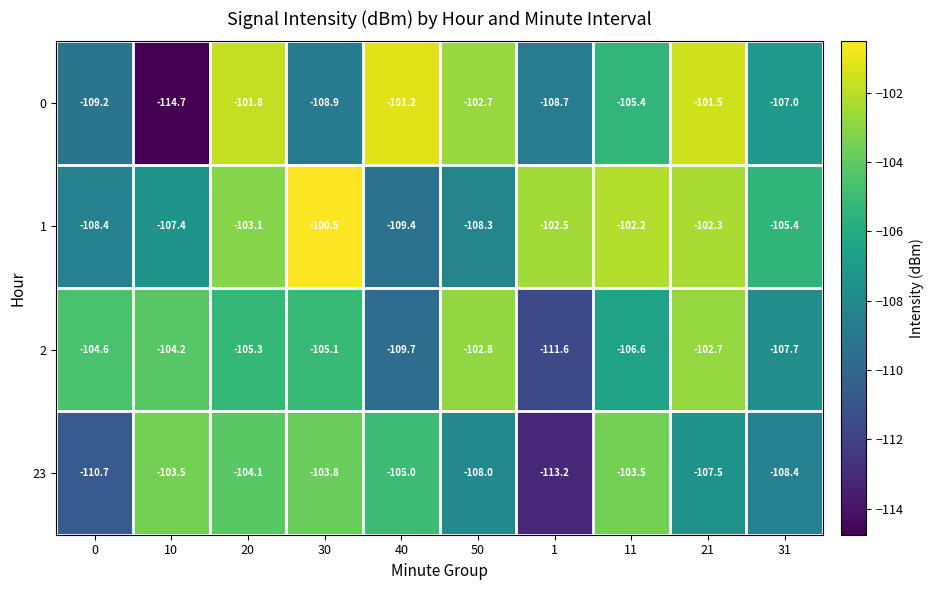

What is the minimum value shown in the chart?

-114.7